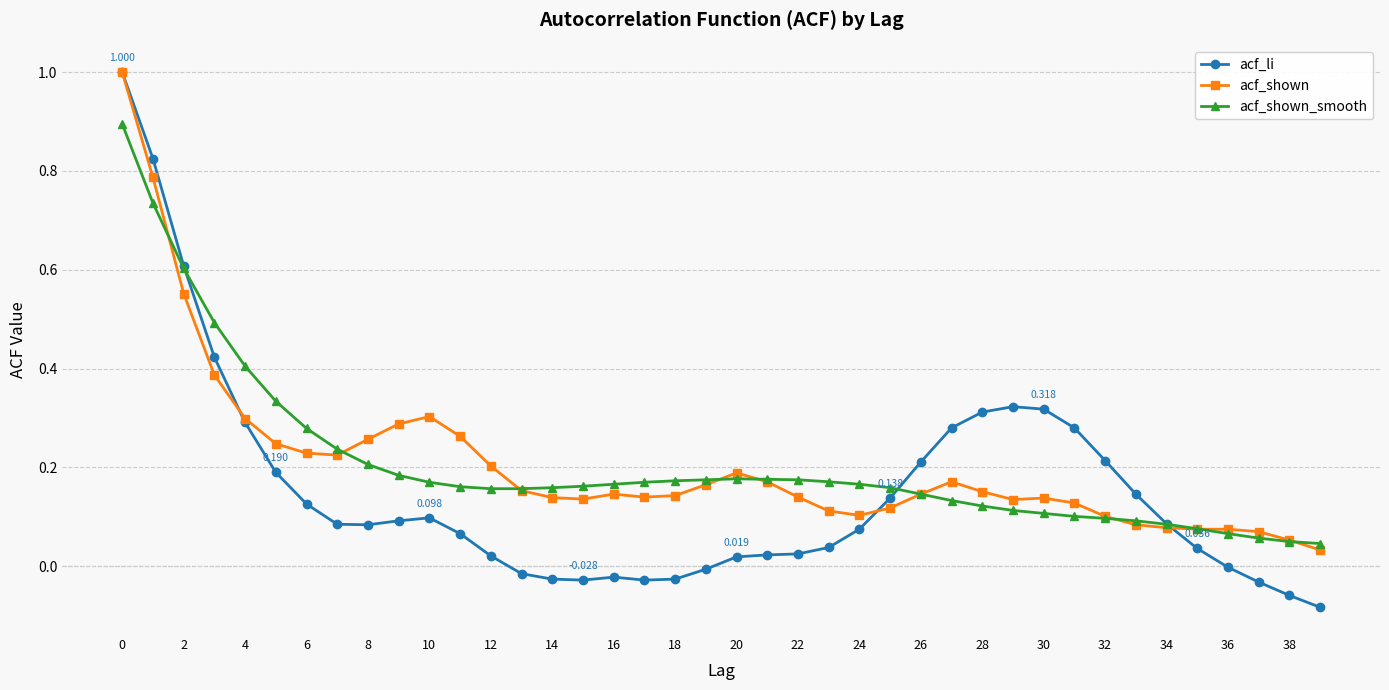

Which series has the largest range (max minus min)?

acf_li